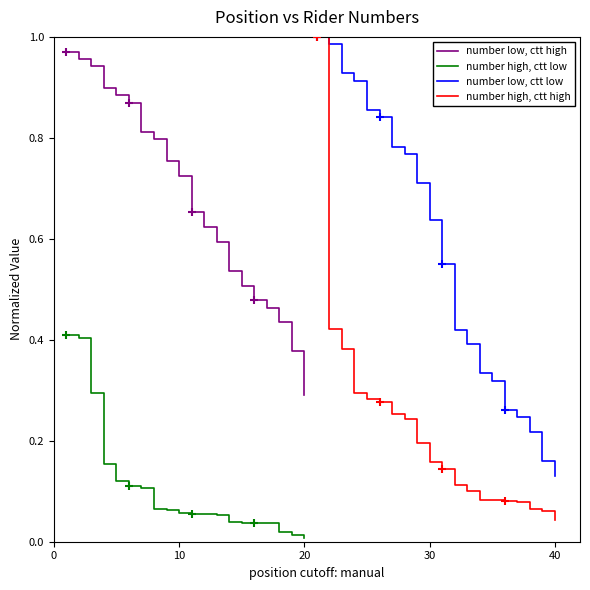

True or false: number high, ctt low and number low, ctt high cross at least once.

False